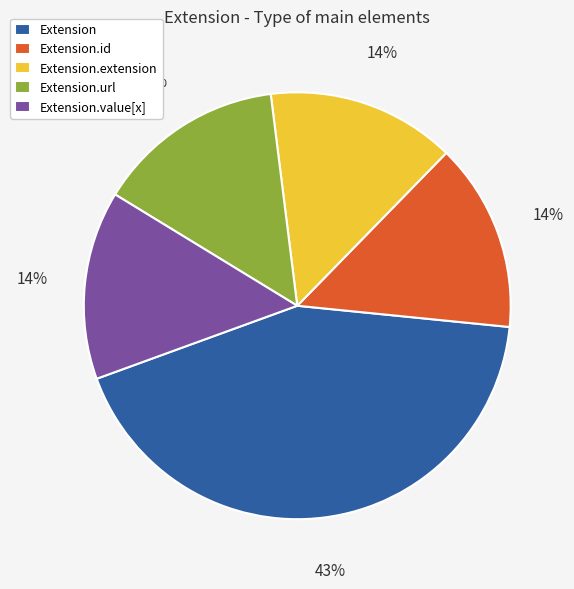

True or false: Extension accounts for 43% of the total.

True